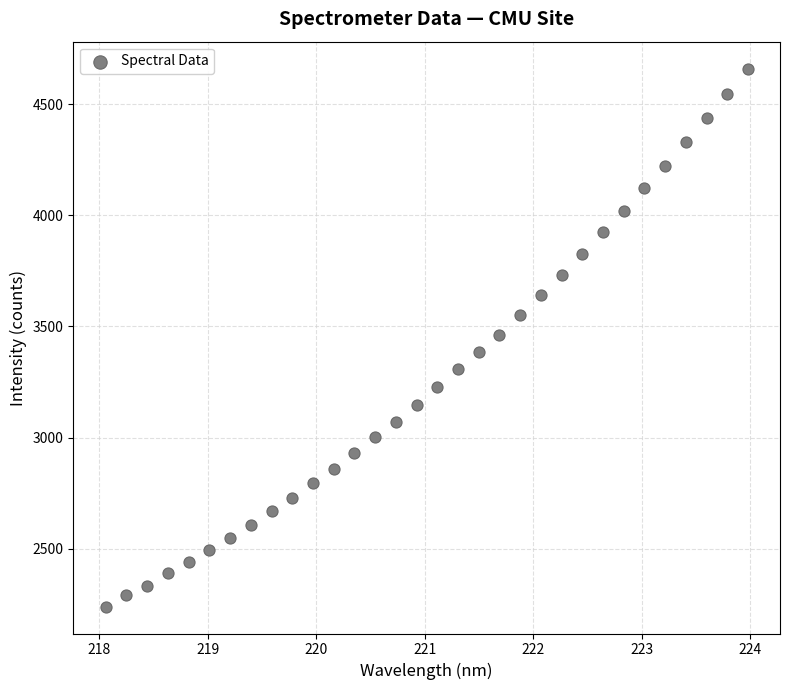

What is the range of X values (max minus min)?

5.9